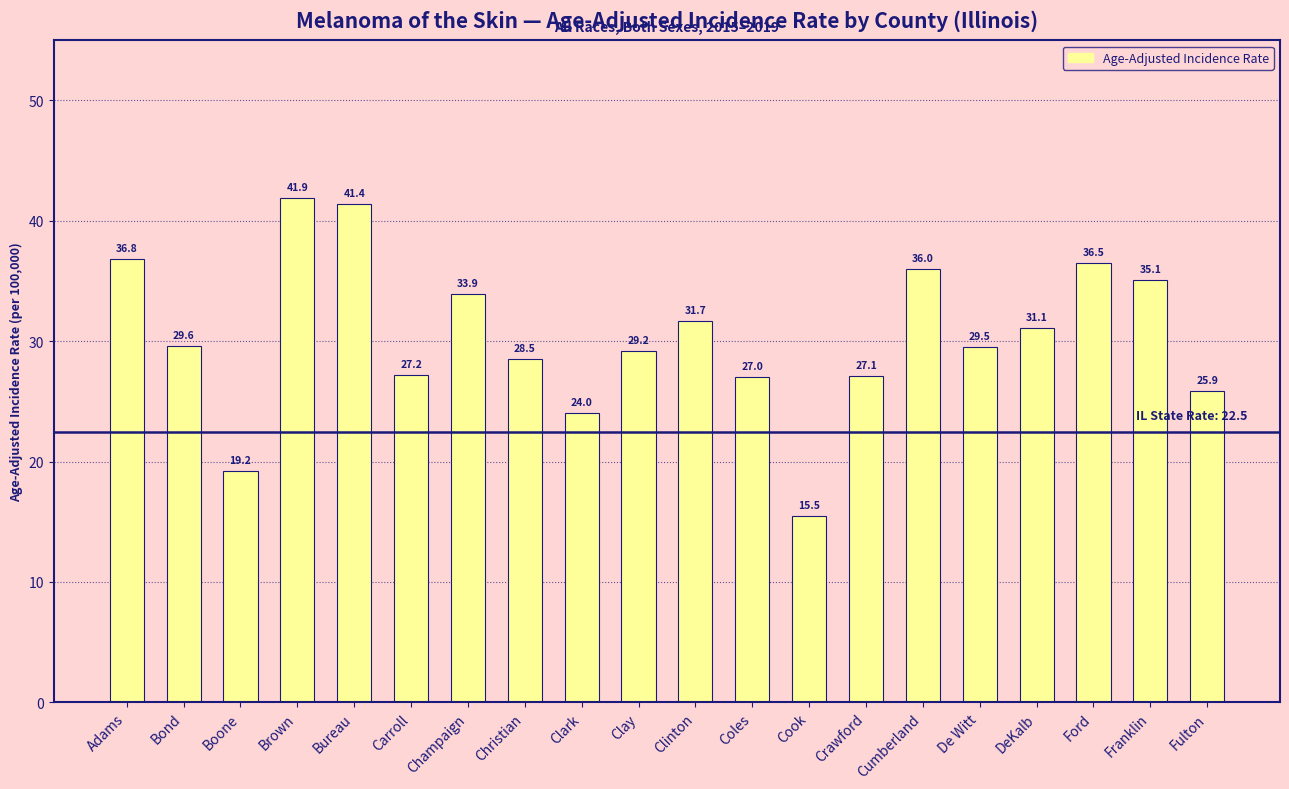

What is the label of the 11th bar from the right?

Clay